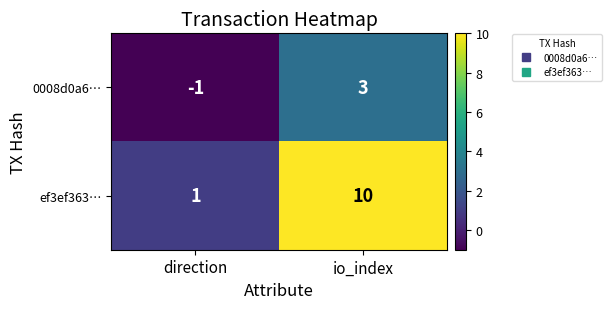

What is the total value across all series at io_index?

13